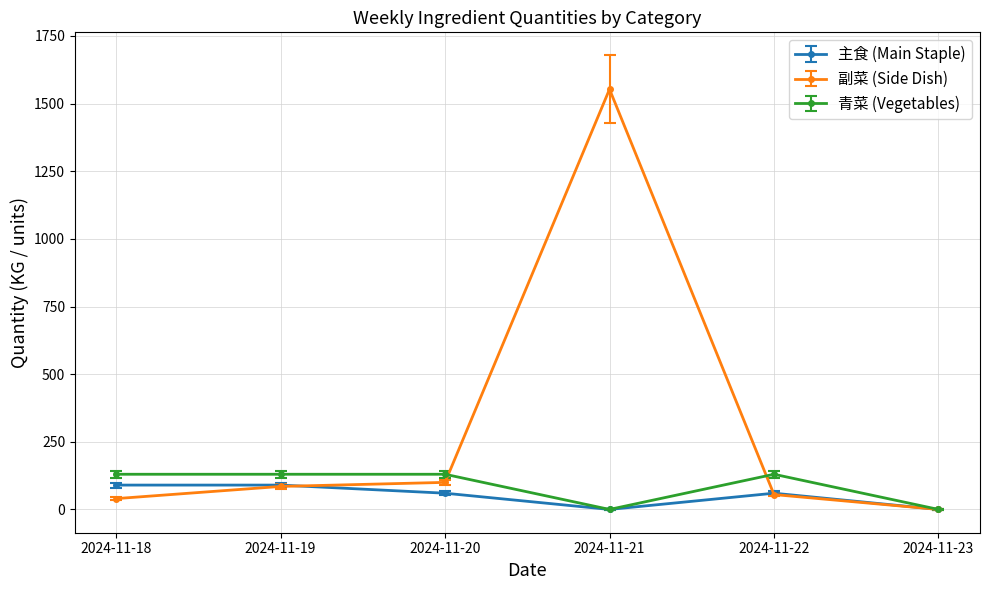

Which series has the largest range (max minus min)?

副菜 (Side Dish)